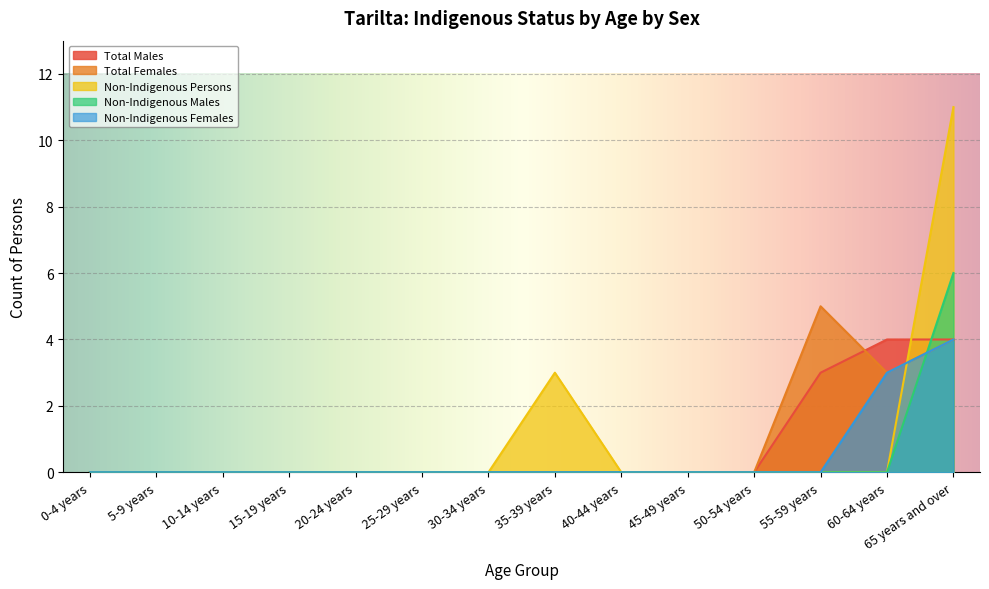

The Non-Indigenous Persons series shows 0 at 10-14 years. True or false?

True